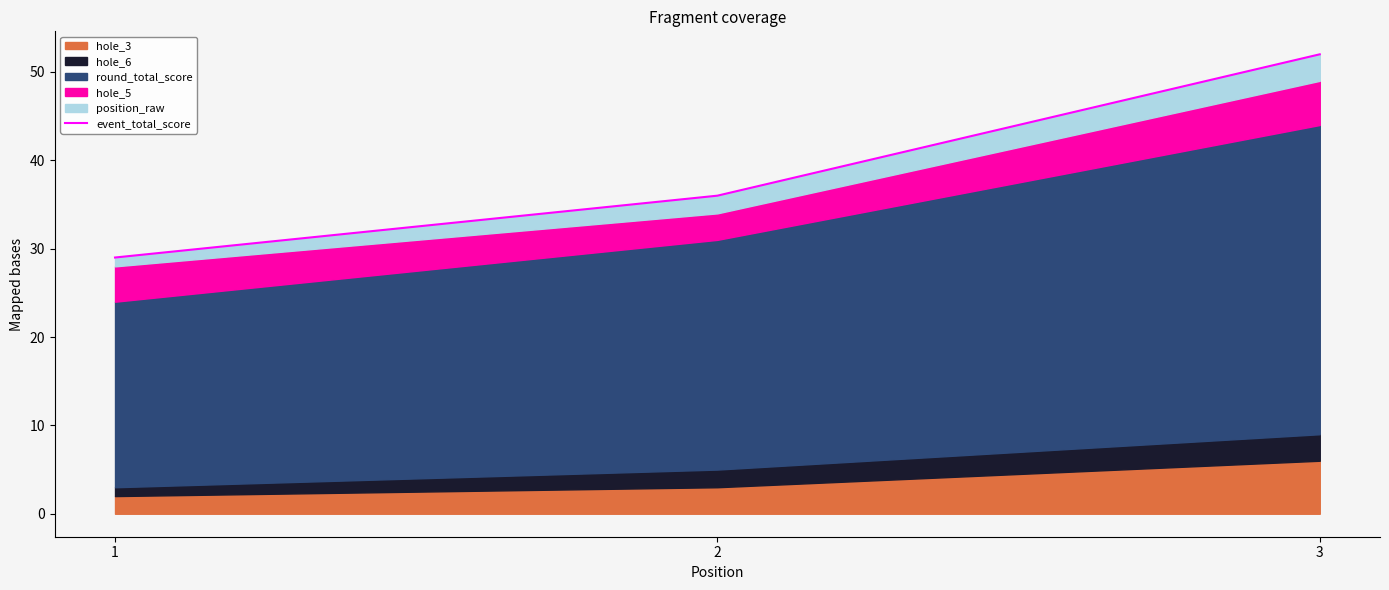

What is the change in value from 2 to 3?

+16